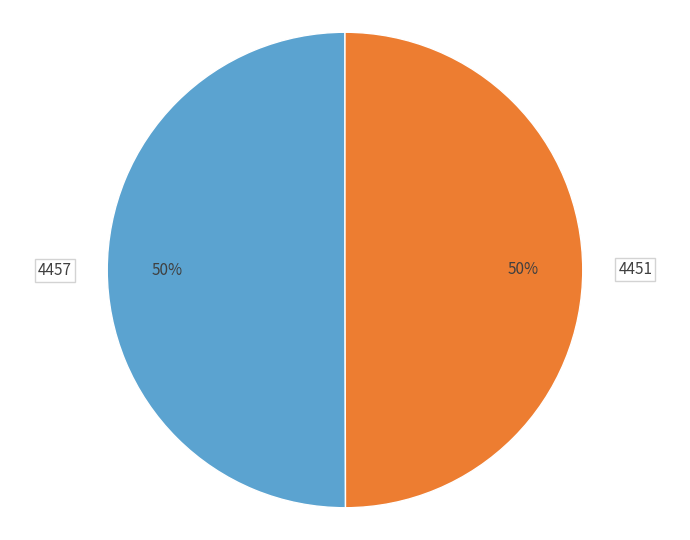

Approximately how many times larger is the value at 4457 compared to 4451?

1.0